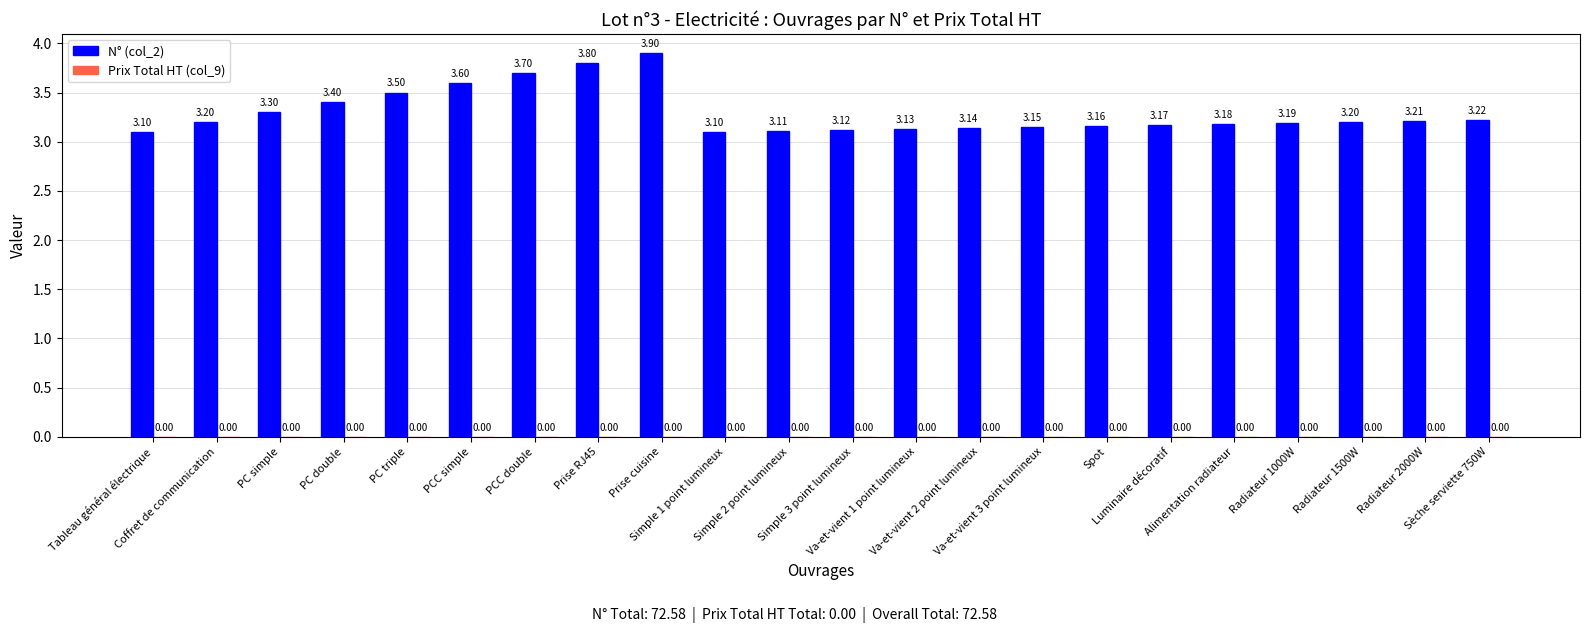

What is the difference between the second highest and minimum values?

0.7